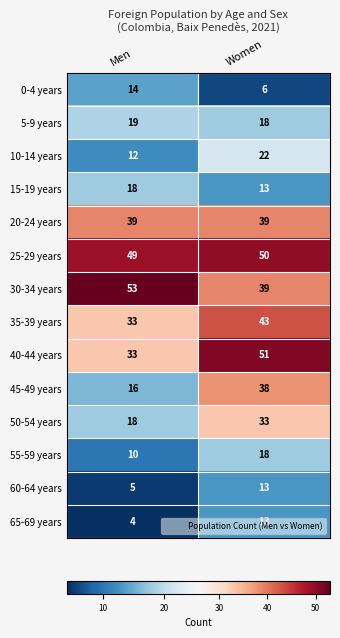

Which series has the largest range (max minus min)?

45-49 years